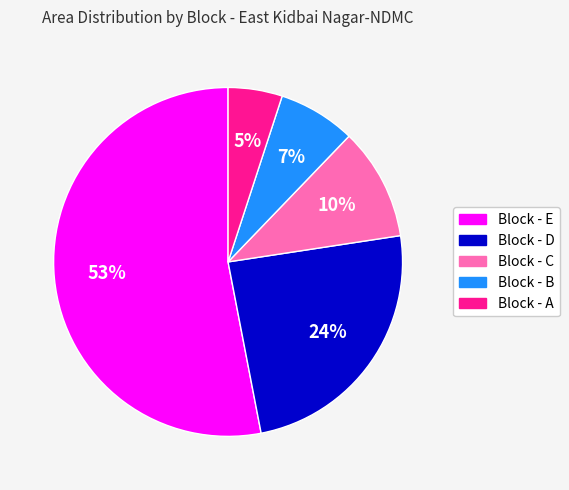

To the nearest percent, what is the difference between the Block - D and Block - C slice percentages?

14%